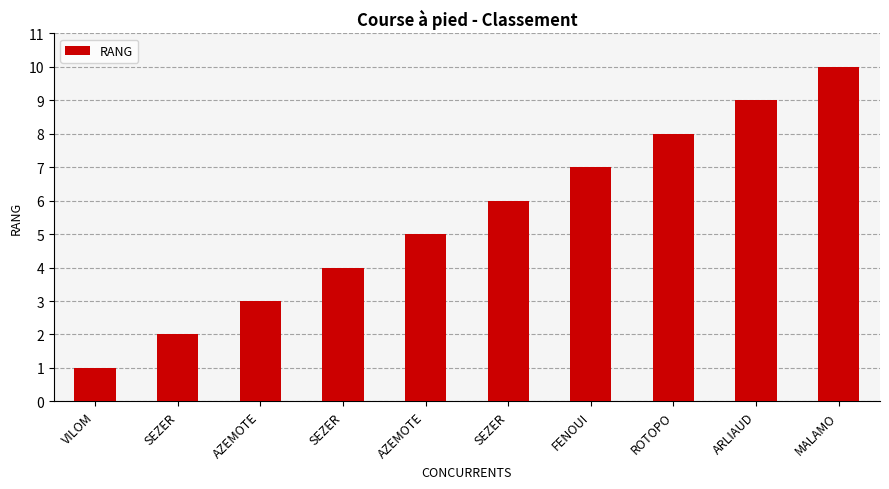

Are the bars horizontal?

No